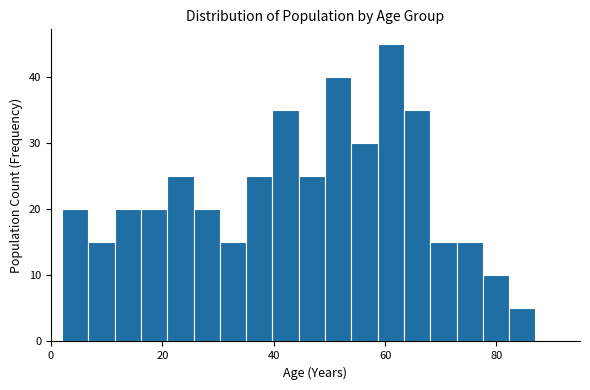

Read against the x-axis, roughly where is the centre of the tallest bar?

62